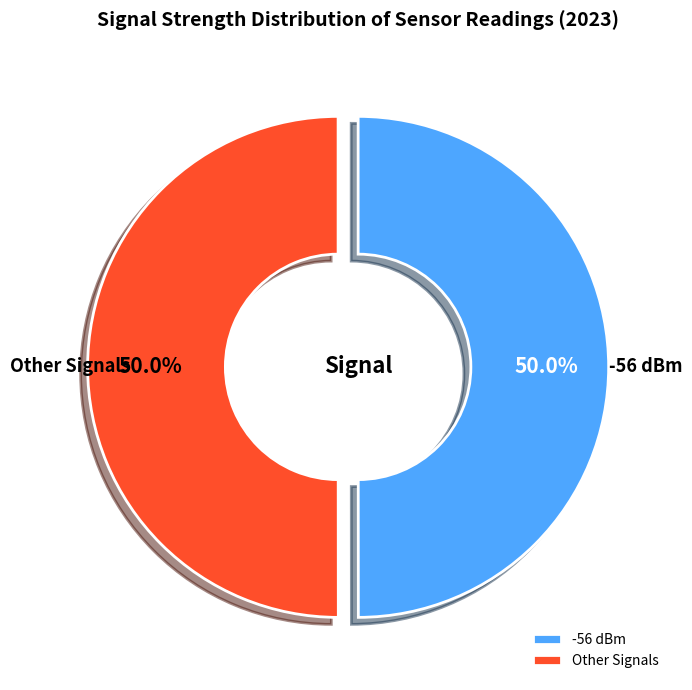

How many segments does this pie chart have?

2